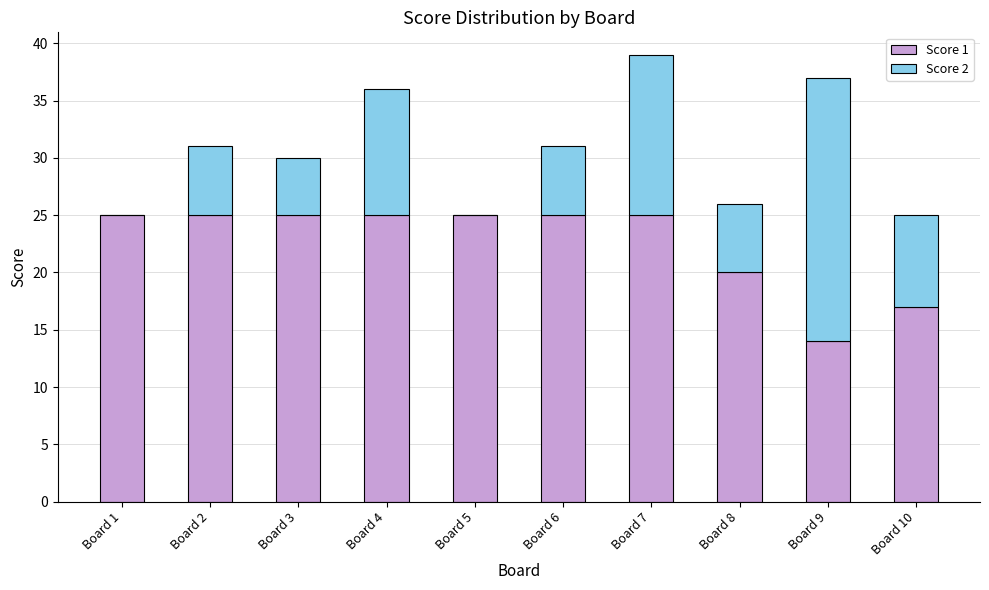

Reading left to right, list the values for the Score 1 series.

Board 1=25	Board 2=25	Board 3=25	Board 4=25	Board 5=25	Board 6=25	Board 7=25	Board 8=20	Board 9=14	Board 10=17